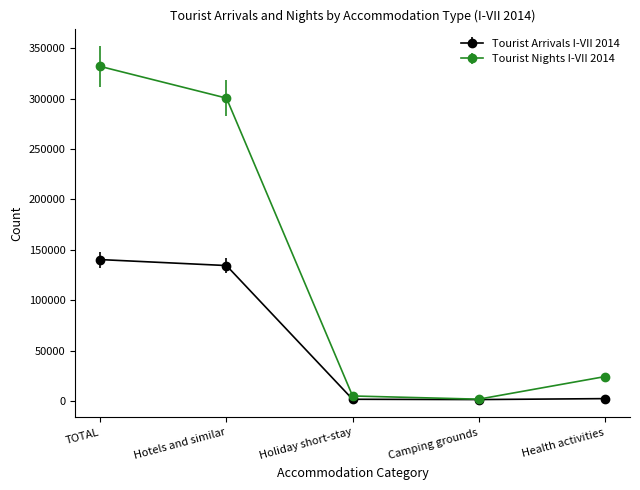

What are all the series names shown in the legend?

Tourist Arrivals I-VII 2014, Tourist Nights I-VII 2014